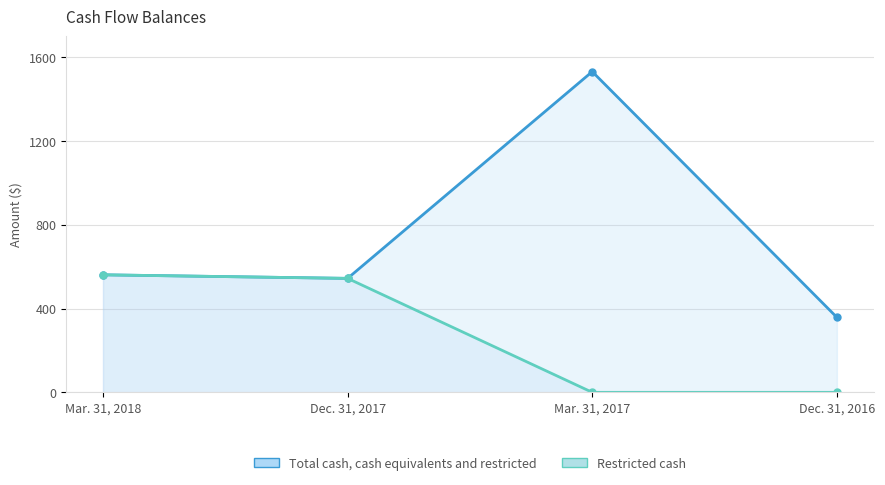

The Restricted cash (line) series shows -309 at Mar. 31, 2017. True or false?

False